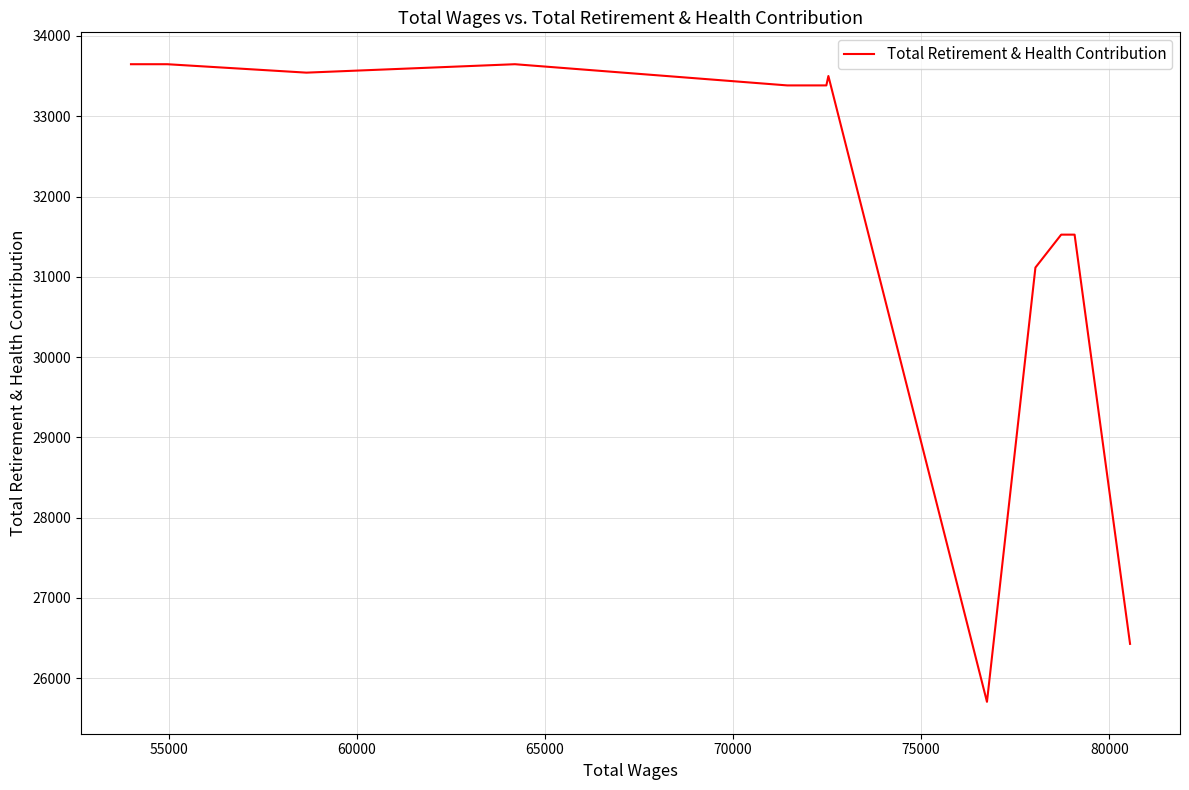

What is the sum of all values?

381053